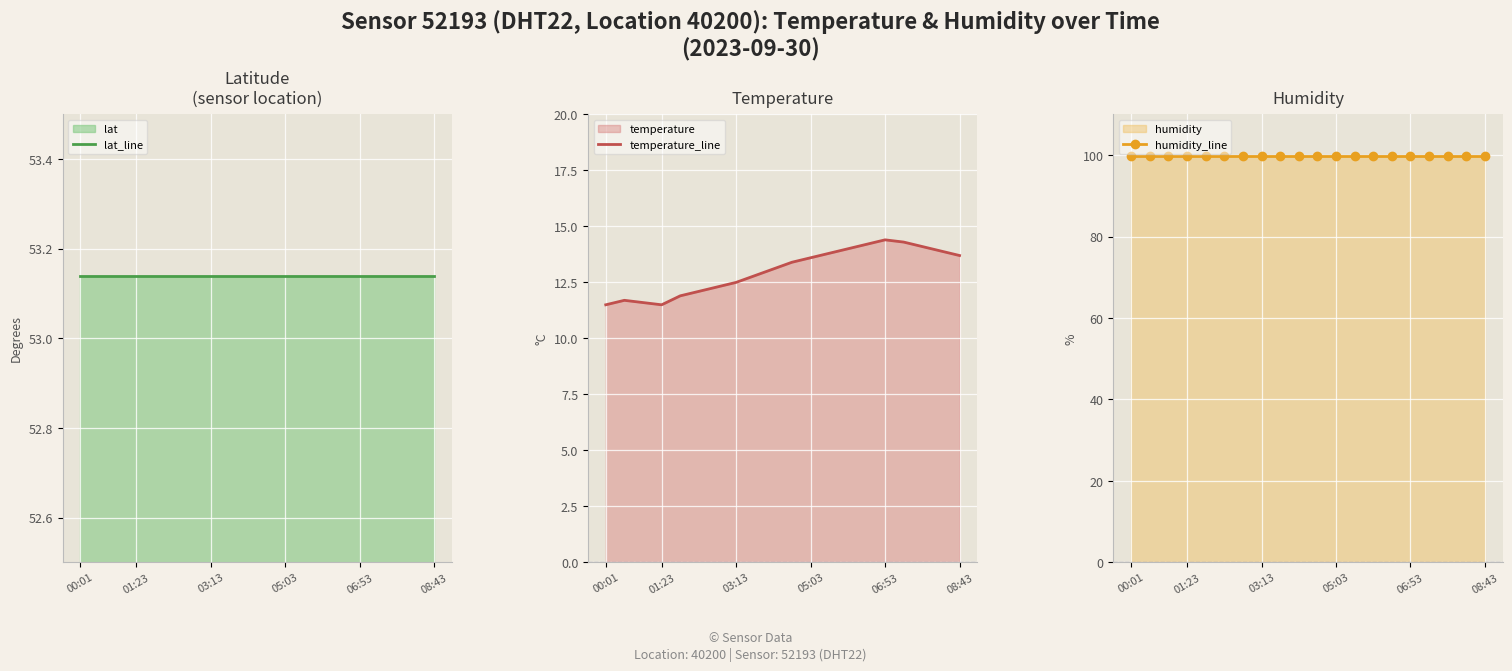

Rank the series by their maximum value, from highest to lowest.

humidity_line, lat_line, temperature_line